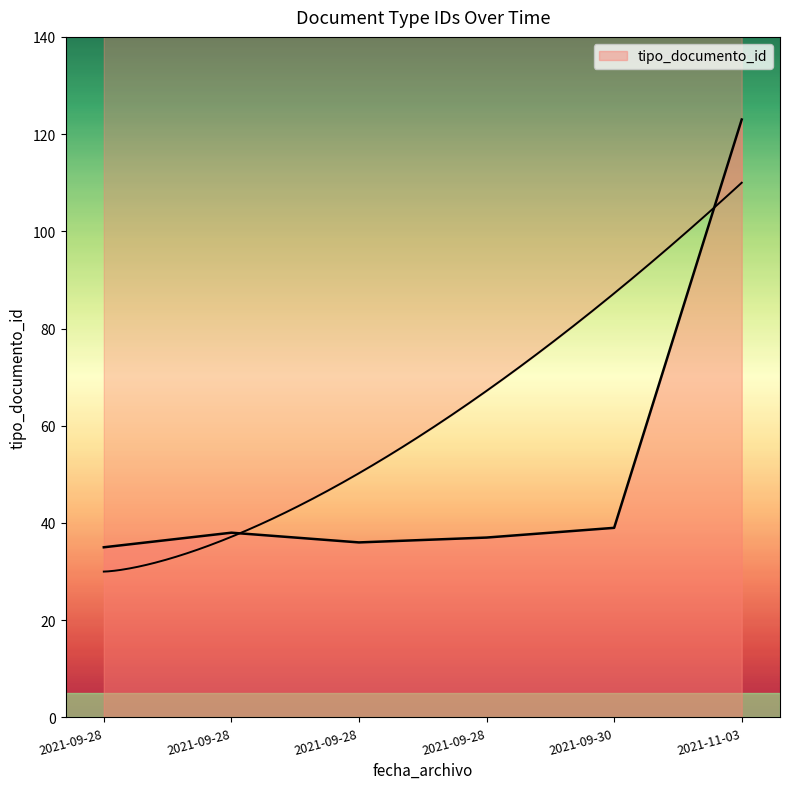

List the labels in order of value, largest first.

2021-11-03, 2021-09-30, 2021-09-28, 2021-09-28, 2021-09-28, 2021-09-28